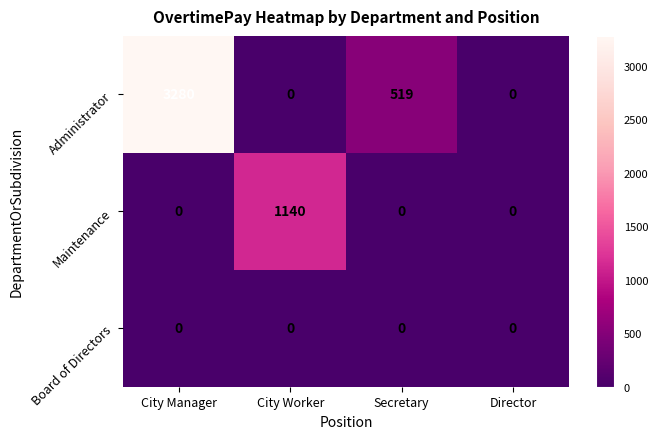

What is the greatest value displayed?

3280